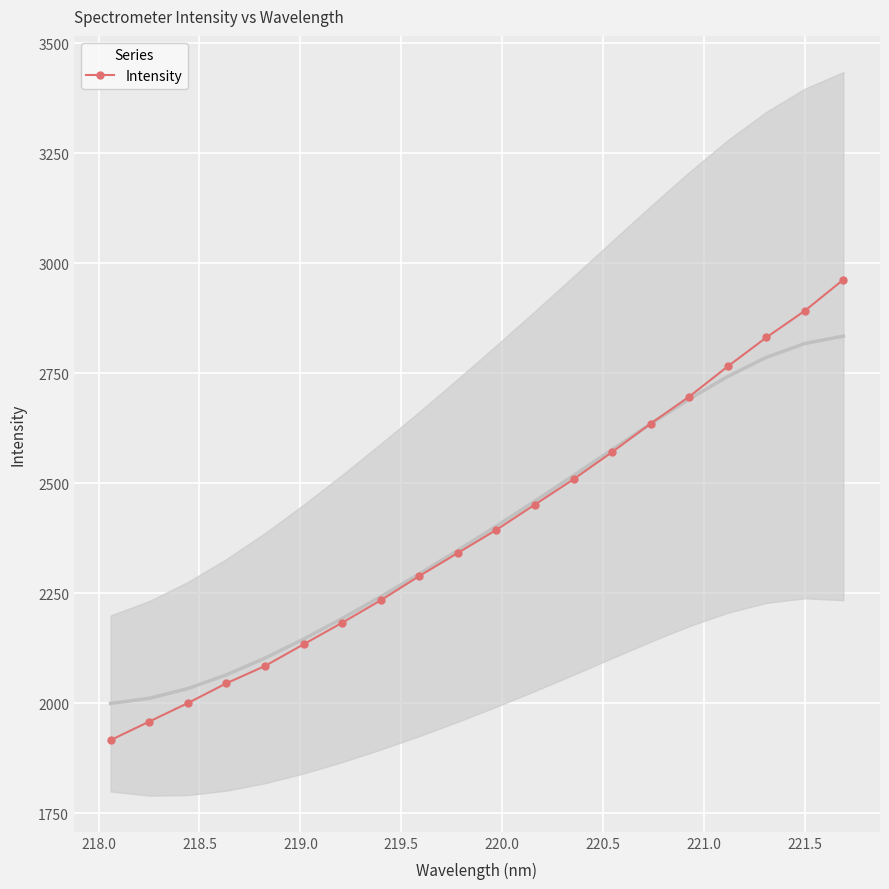

What is the highest value of the Intensity series?

2962.7